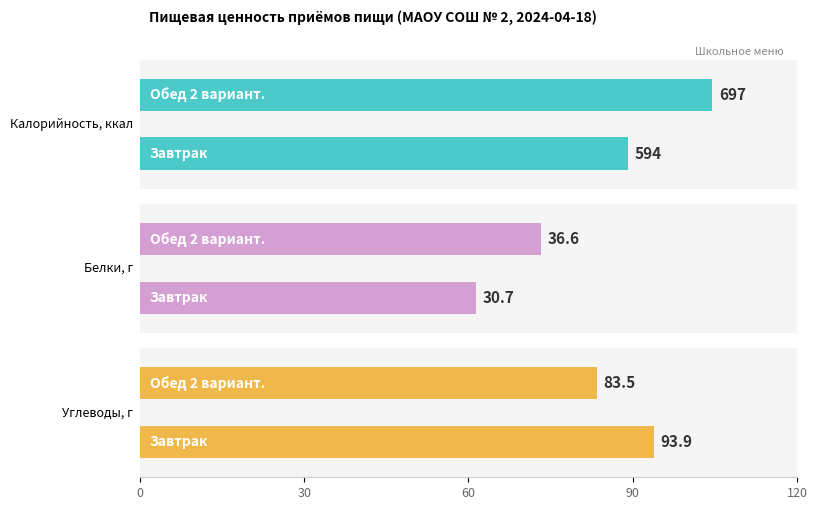

How many data points in Белки are less than 36?

1